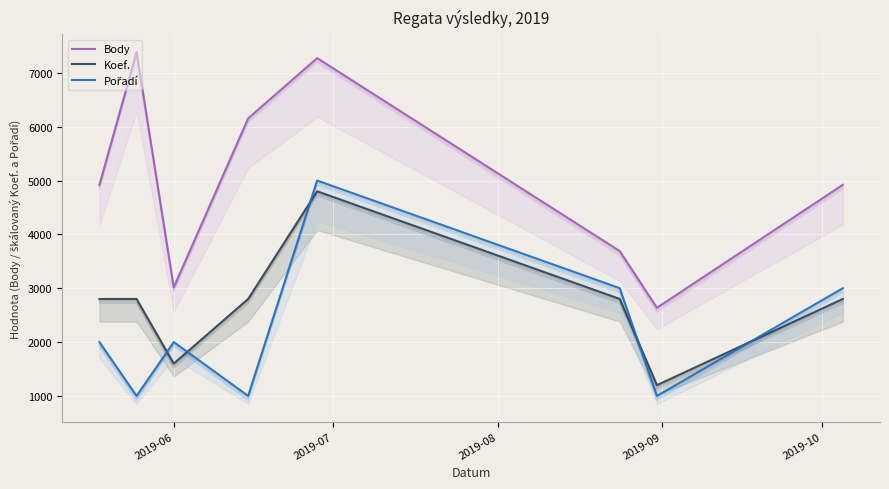

Rank the series by their average value, from lowest to highest.

Pořadí, Koef., Body